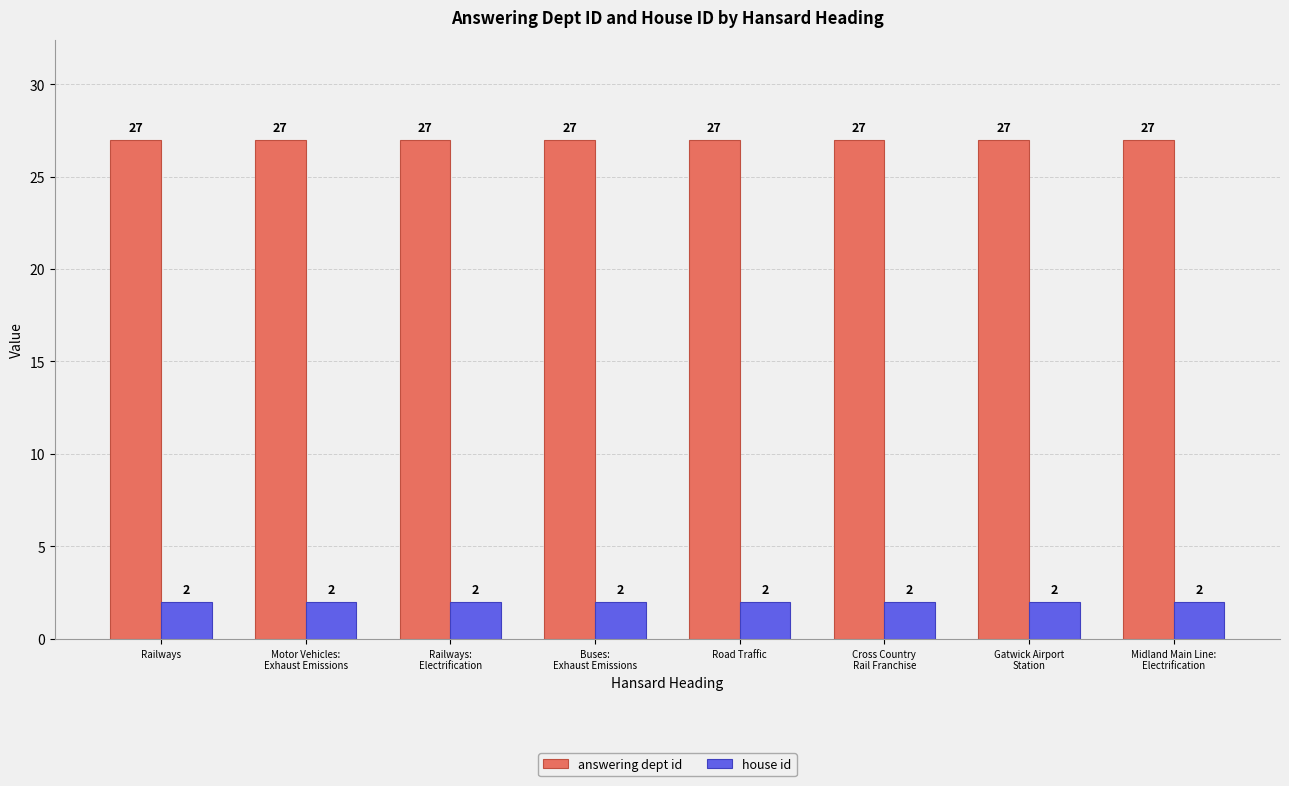

What is the difference between the highest and lowest values at Railways?

25